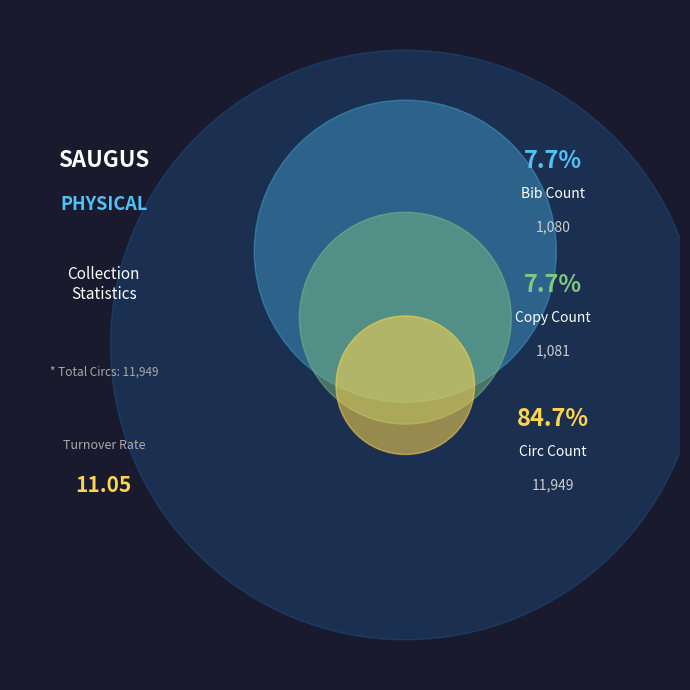

What is the ratio of the value at Bib Count to the value at Circ Count?

0.1